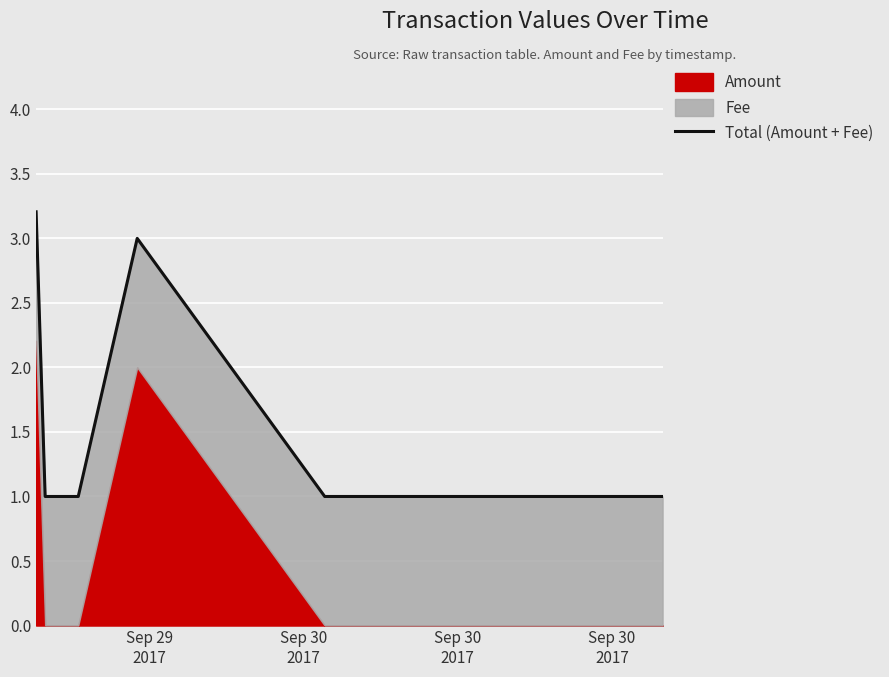

How many lines are shown in the chart?

1